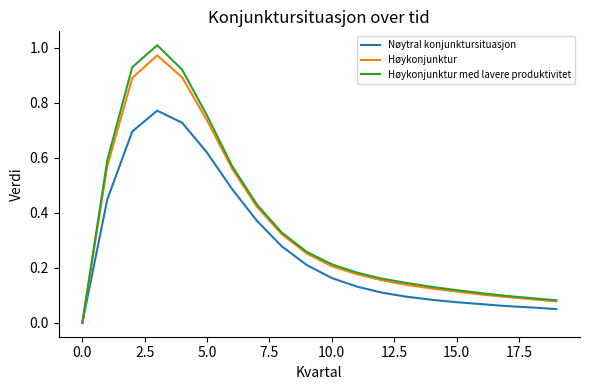

Which series has the largest range (max minus min)?

Høykonjunktur med lavere produktivitet